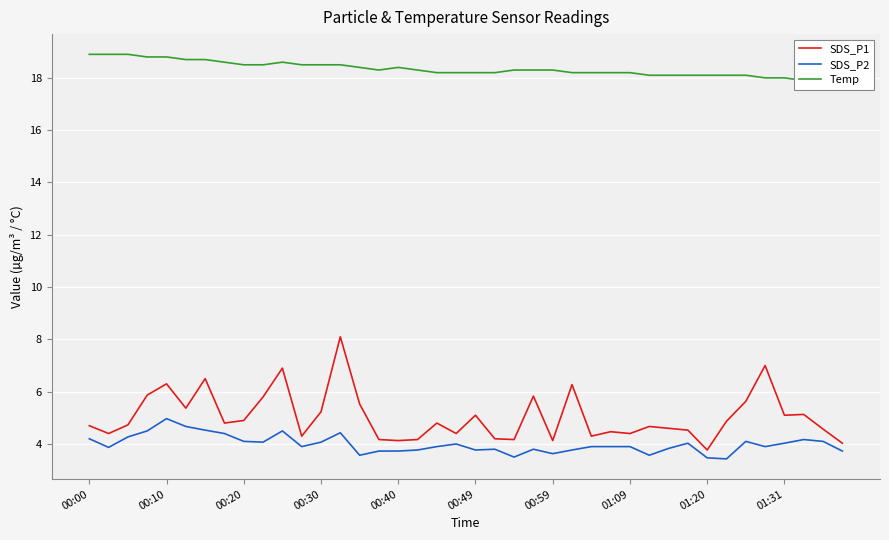

What is the lowest value of the SDS_P2 series?

3.4